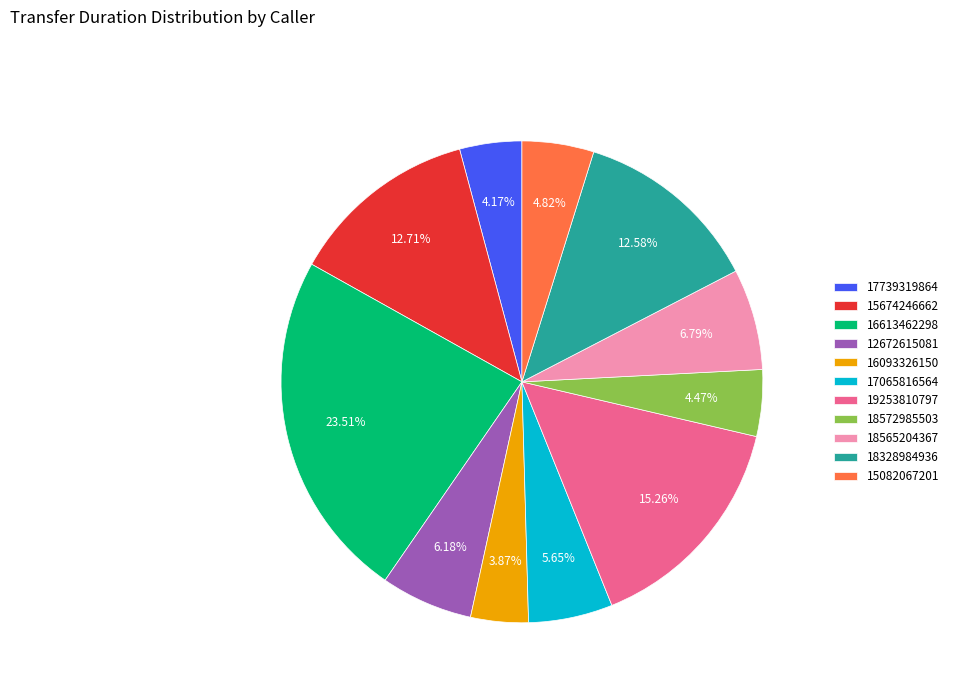

How many slices are in this pie chart?

11